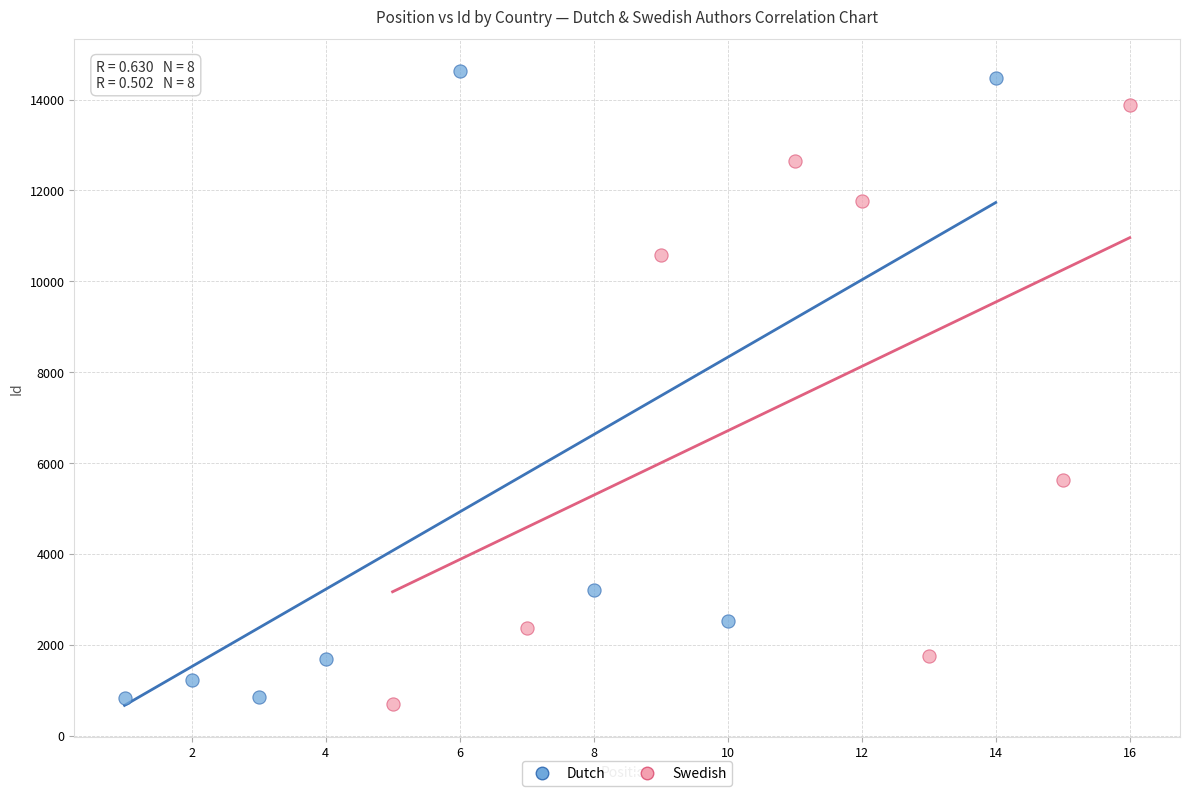

Which series contains the highest Y value?

Dutch